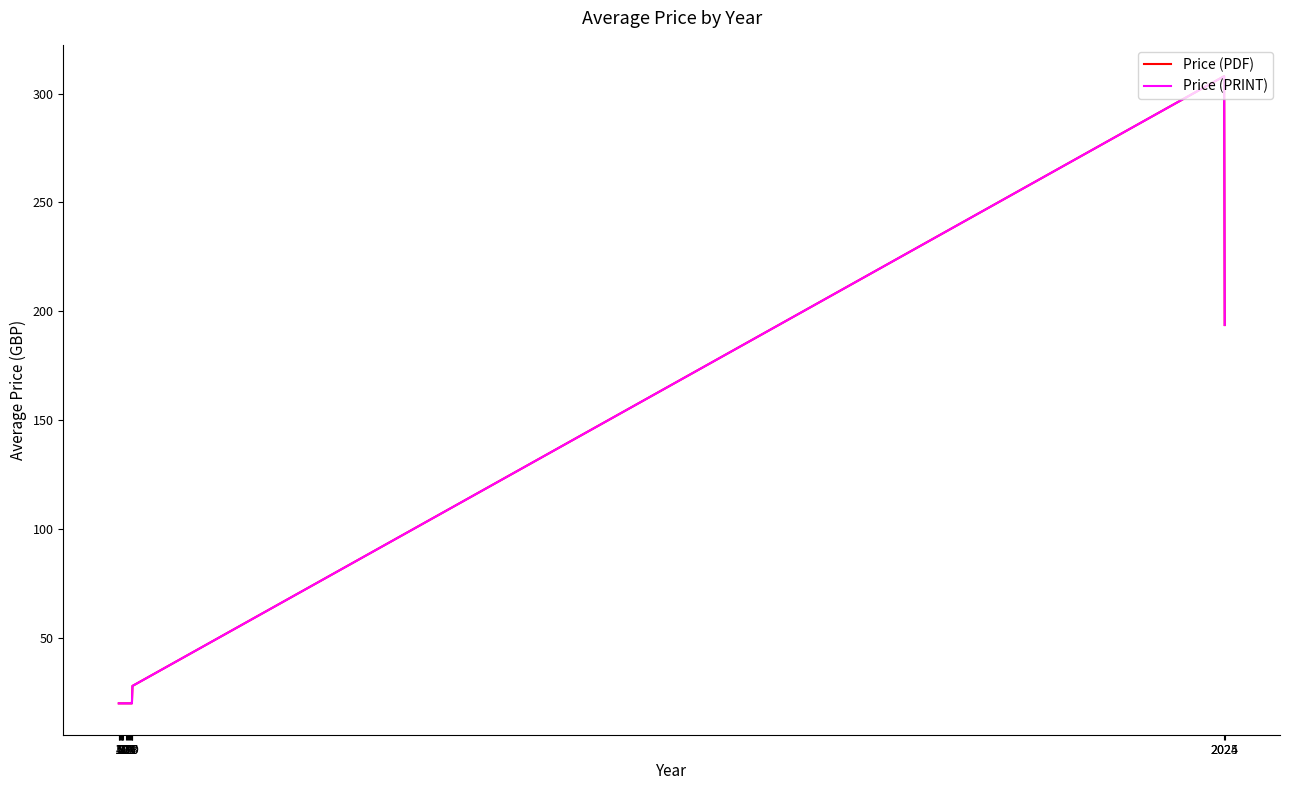

Does the chart have visible grid lines?

No